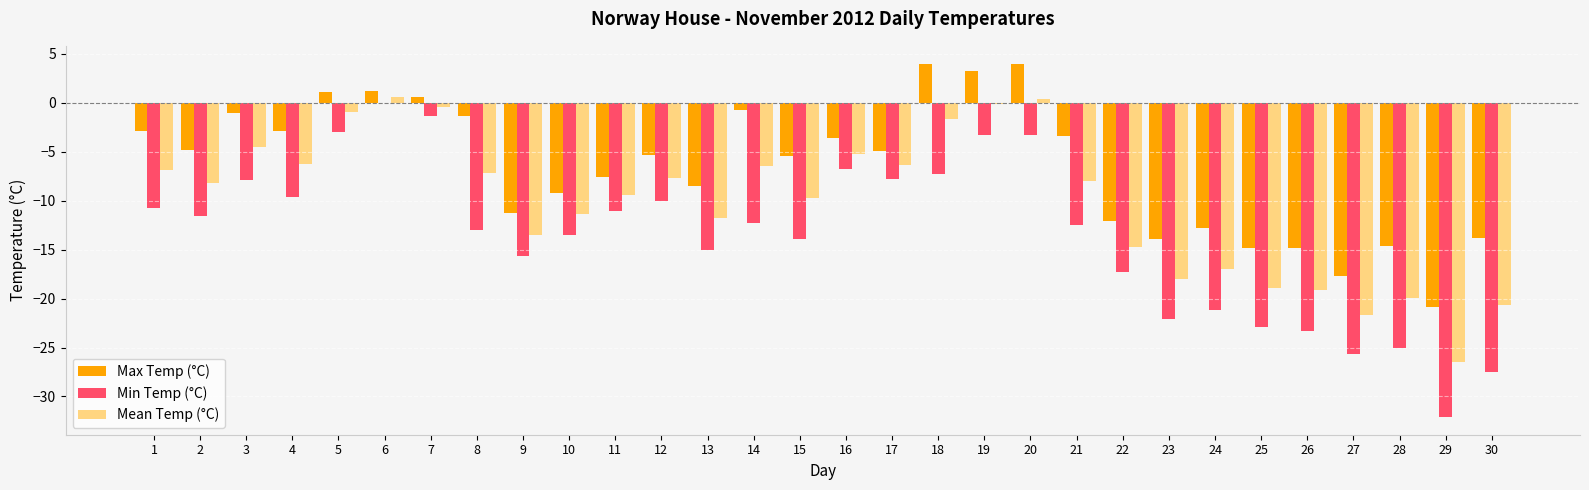

Which series has the largest total across all categories?

Max Temp (°C)